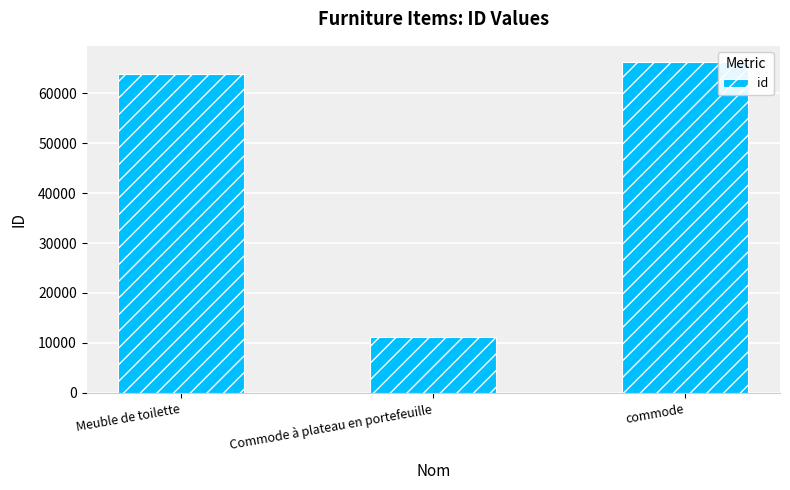

What position from the left is Commode à plateau en portefeuille?

2